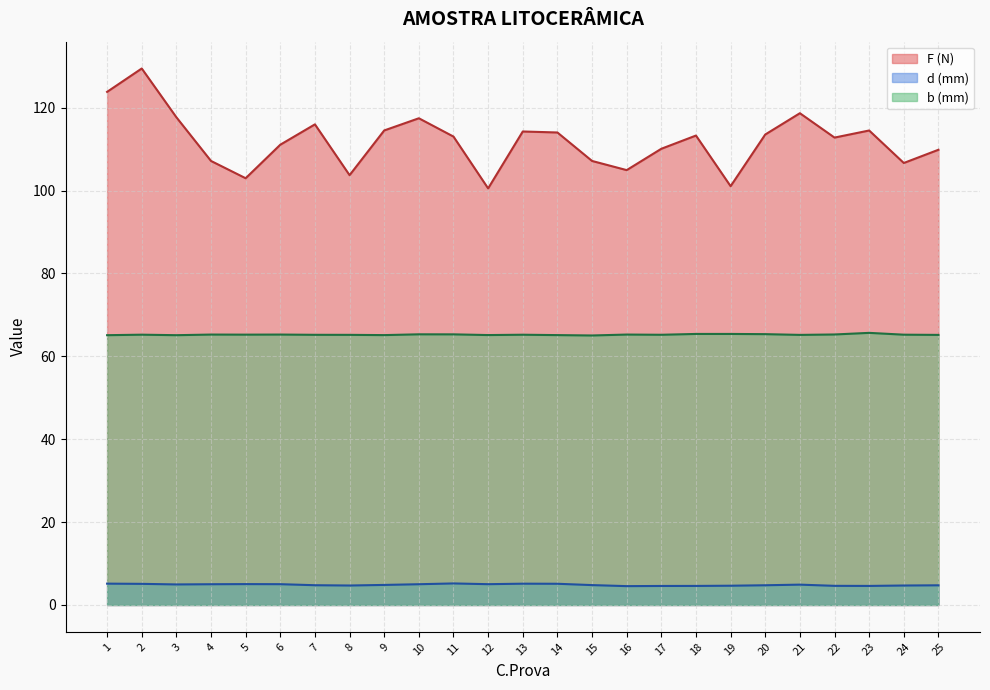

Rank the series by their average value, from lowest to highest.

d (mm), b (mm), F (N)